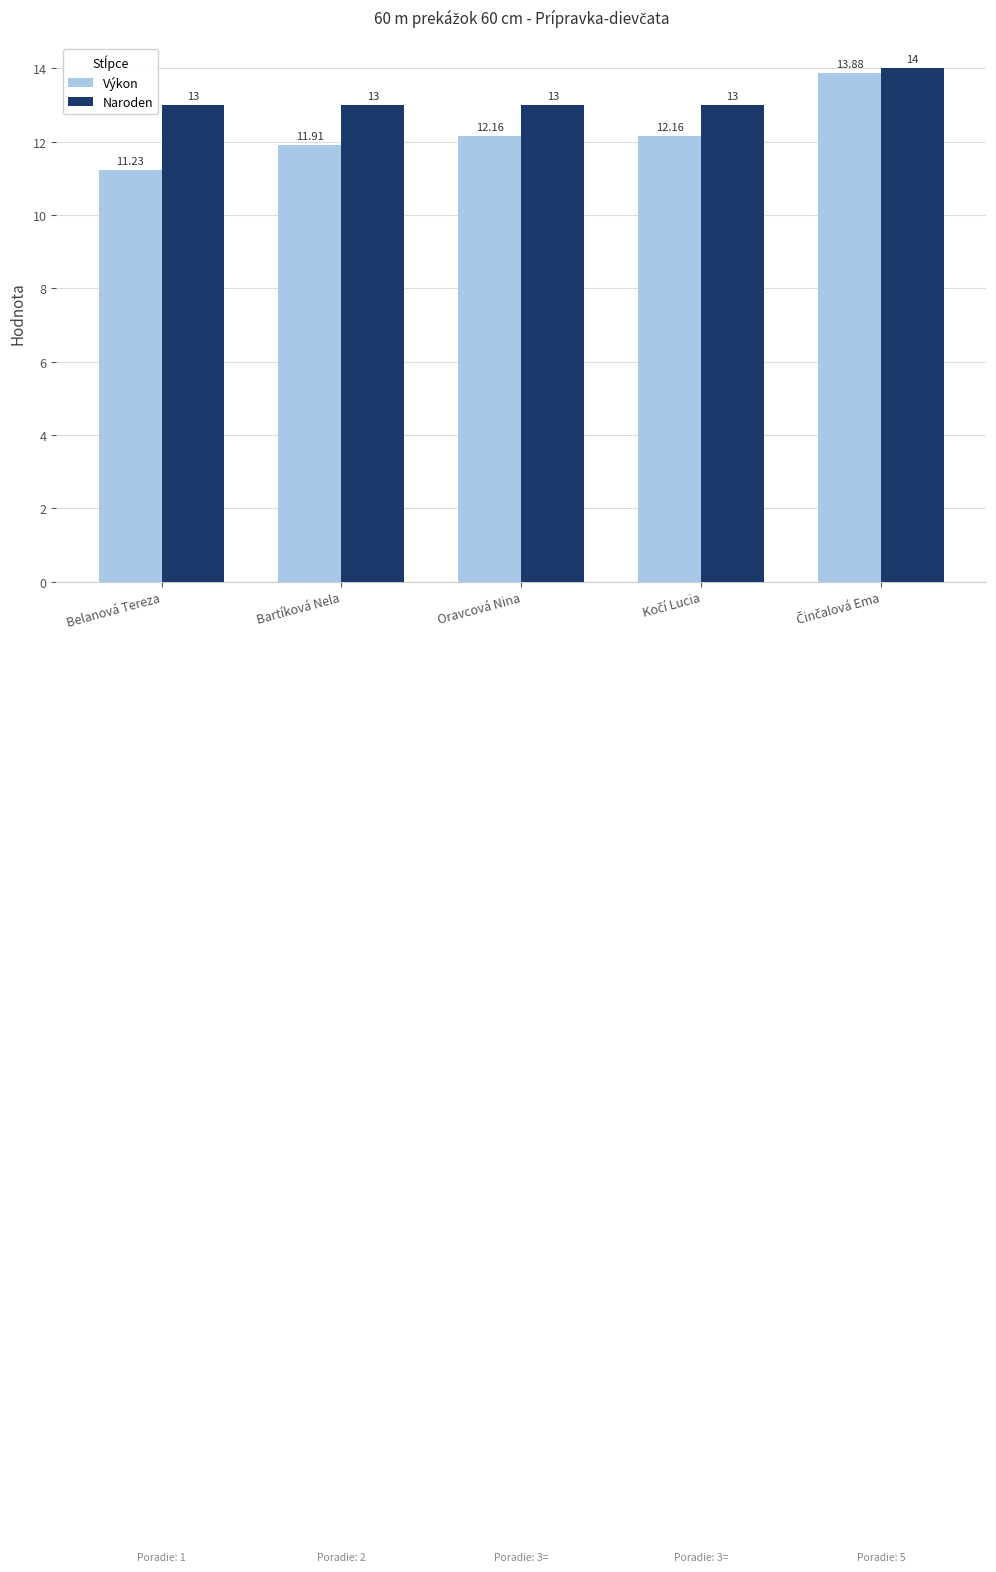

How many data points in Výkon are less than 12?

2